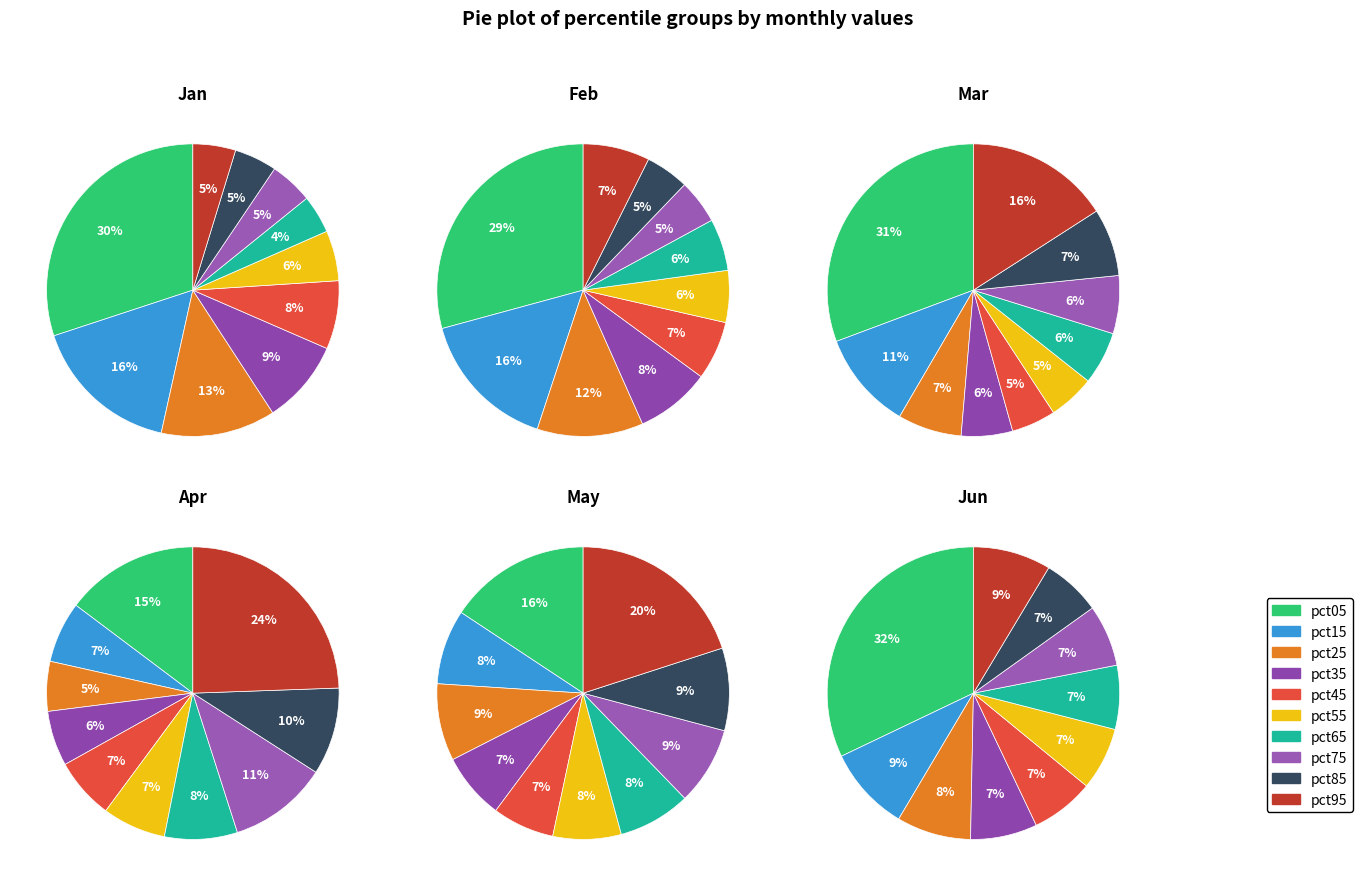

The pct15 slice represents 11% of the pie. True or false?

True